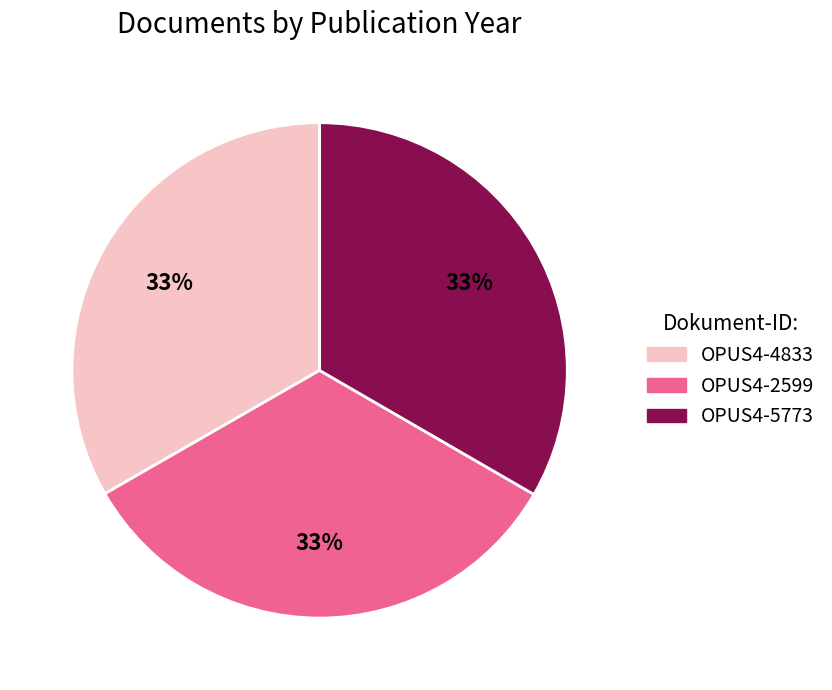

The OPUS4-5773 slice represents 33% of the pie. True or false?

True